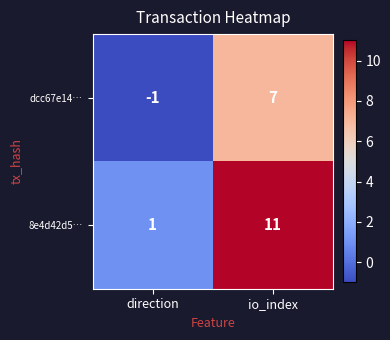

At which category is the sum across all series the highest?

io_index